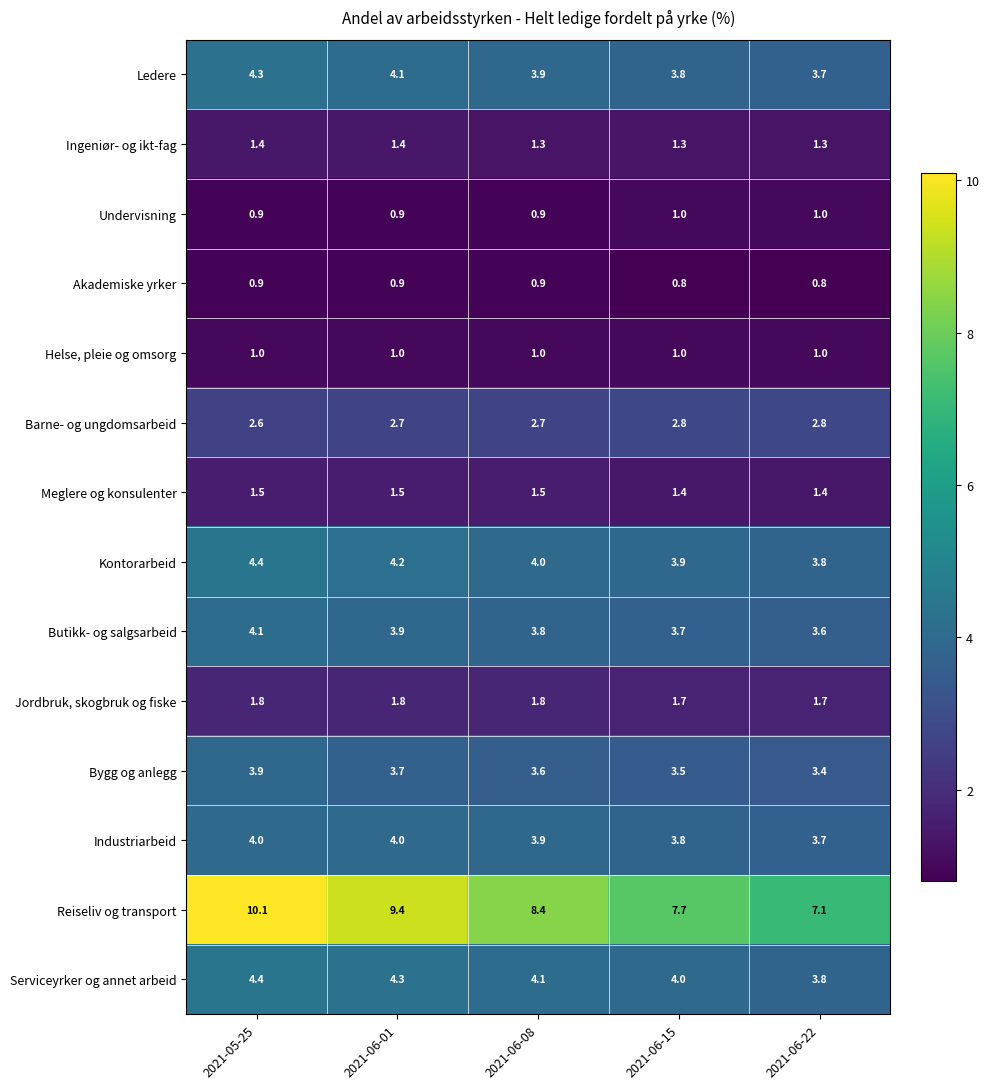

What is the difference between the highest and lowest values at 2021-06-01?

8.5